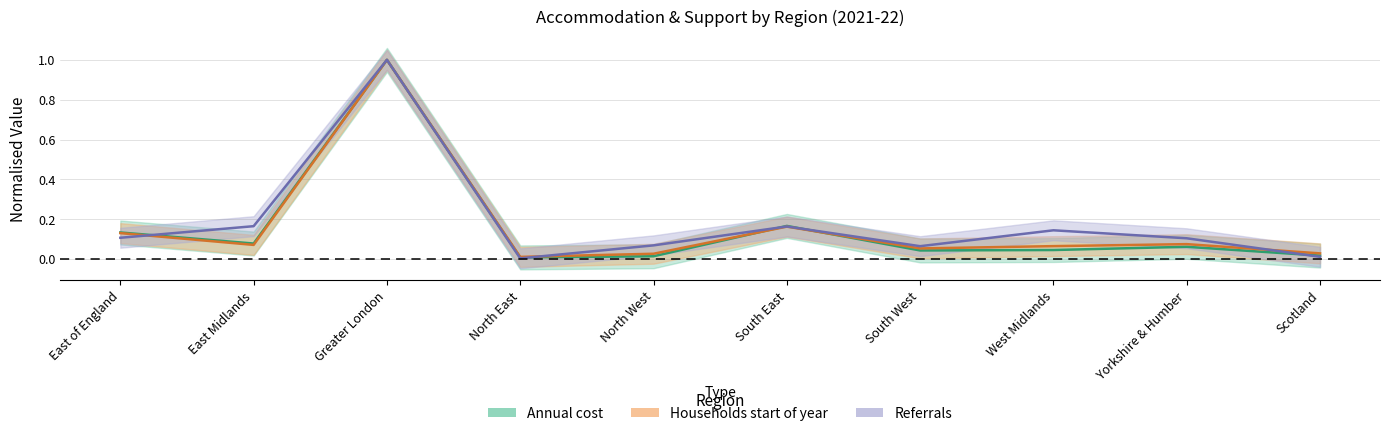

Between which two adjacent categories do Annual cost and Households start first intersect?

North West and South East